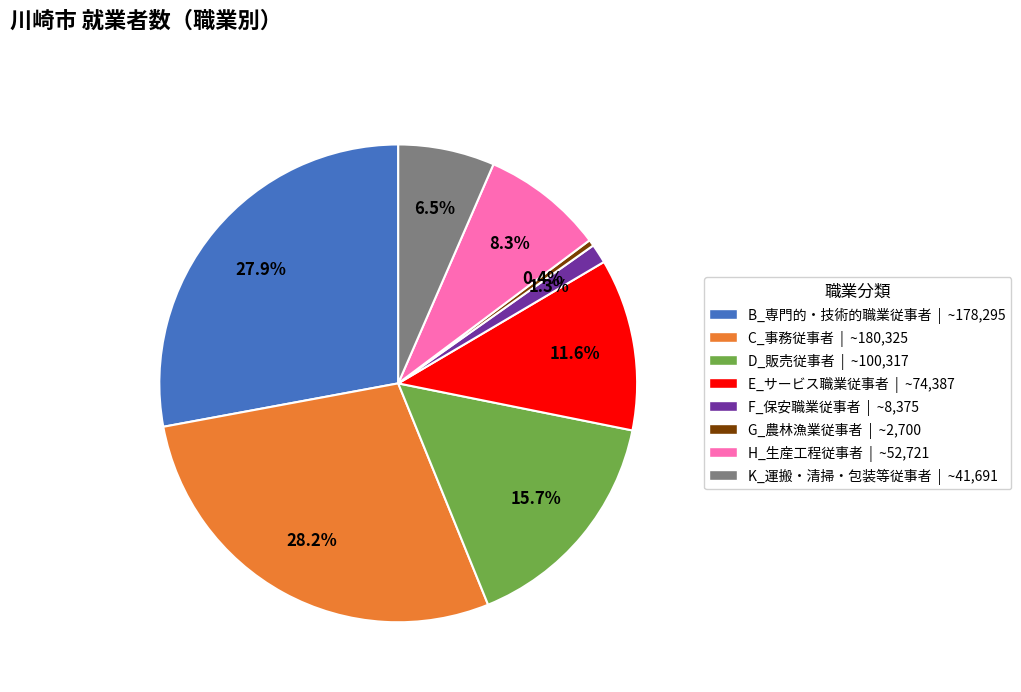

Combined, do K_運搬・清掃・包装等従事者 and G_農林漁業従事者 account for over 50%?

No